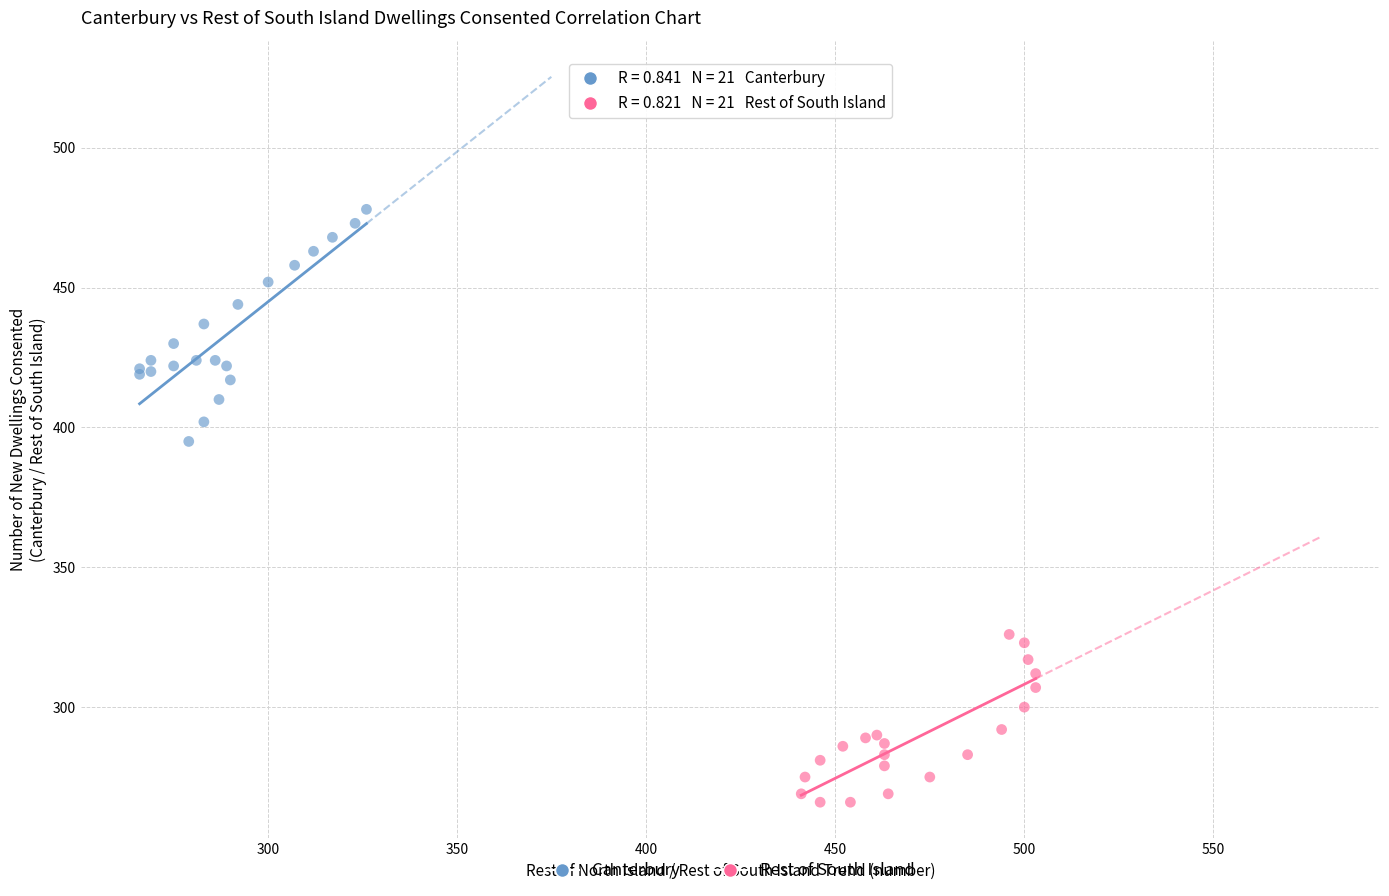

What are all the series names shown in the legend?

Canterbury, Rest of South Island